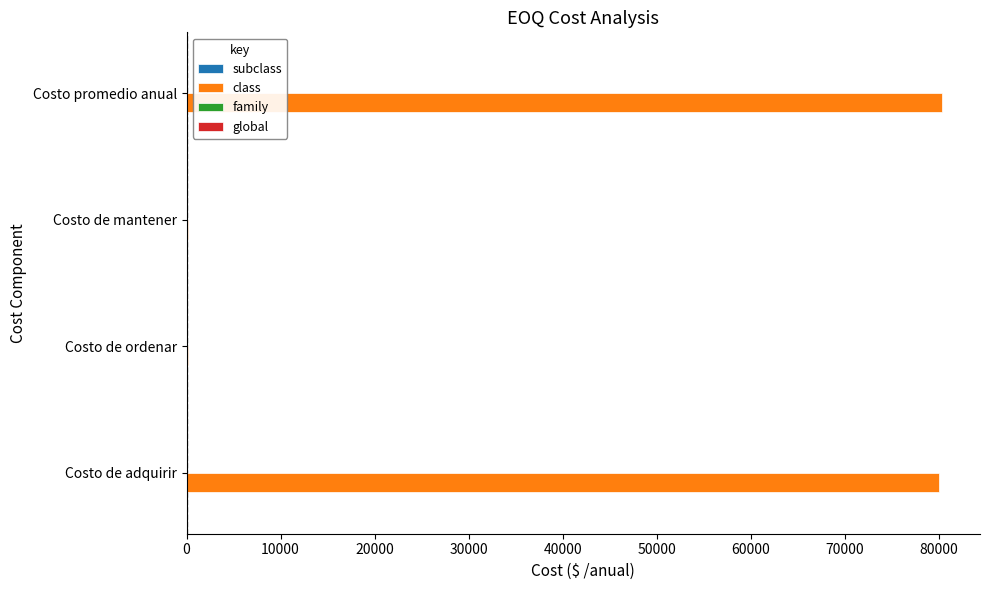

Does the chart contain stacked bars?

No